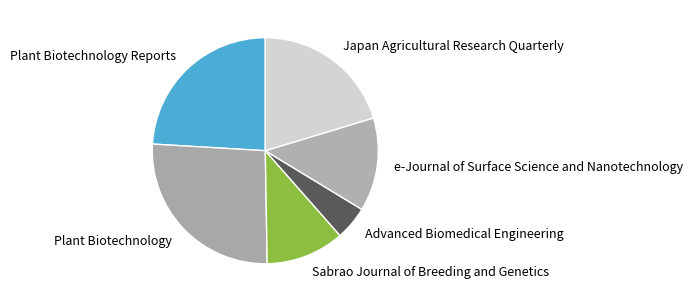

Which slice is the smallest?

Advanced Biomedical Engineering